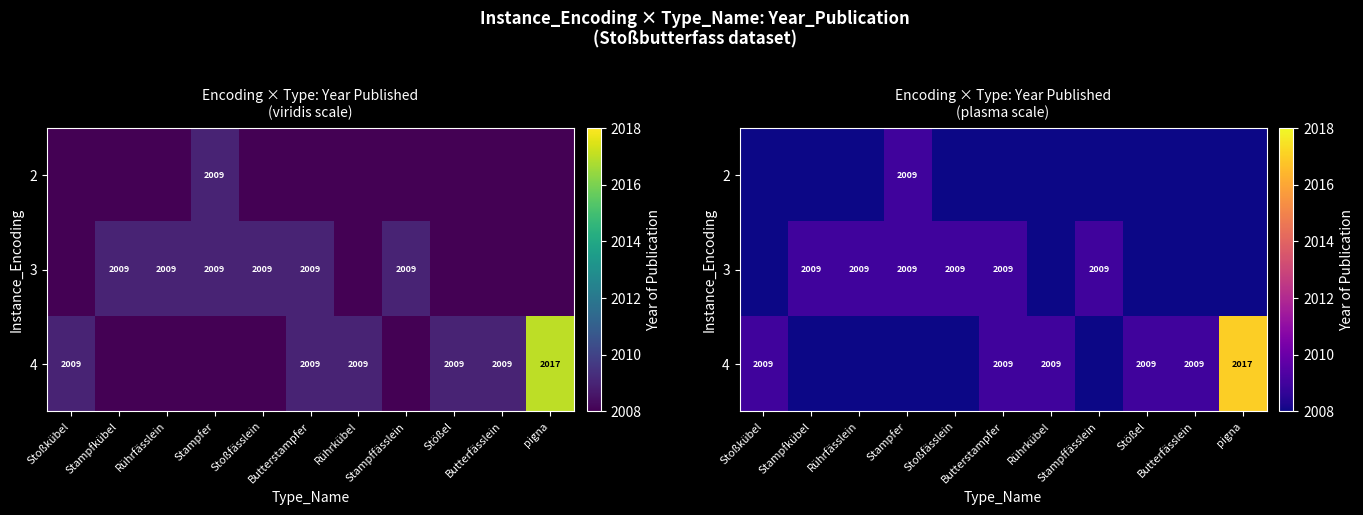

Which has a higher value, Stampffässlein or Stoßkübel?

Stampffässlein